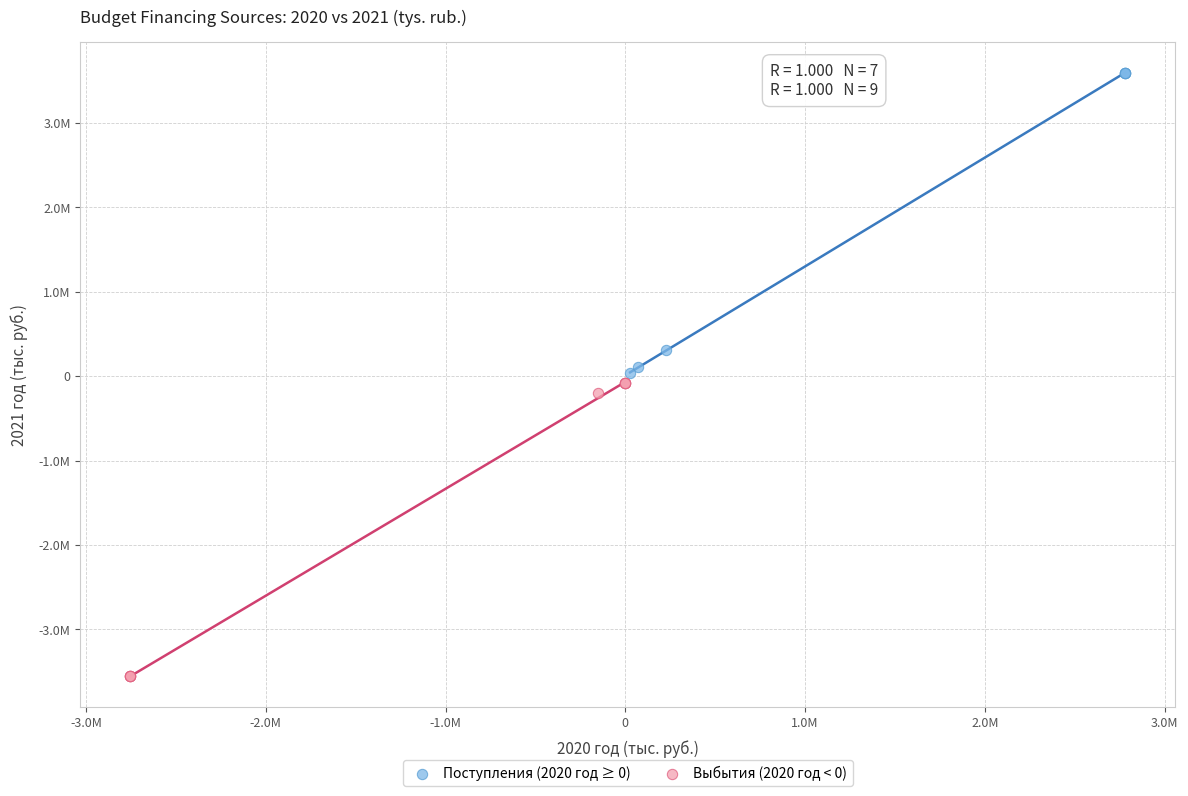

Which series contains the lowest Y value?

Выбытия (2020 год < 0)